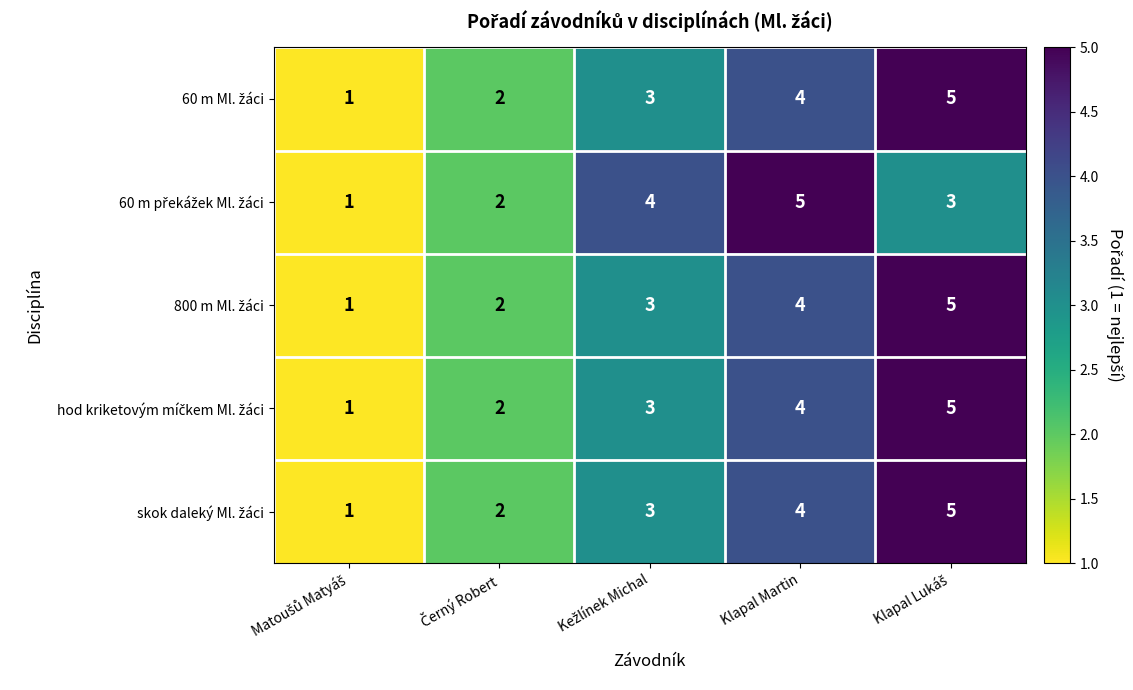

What is the minimum value shown in the chart?

1